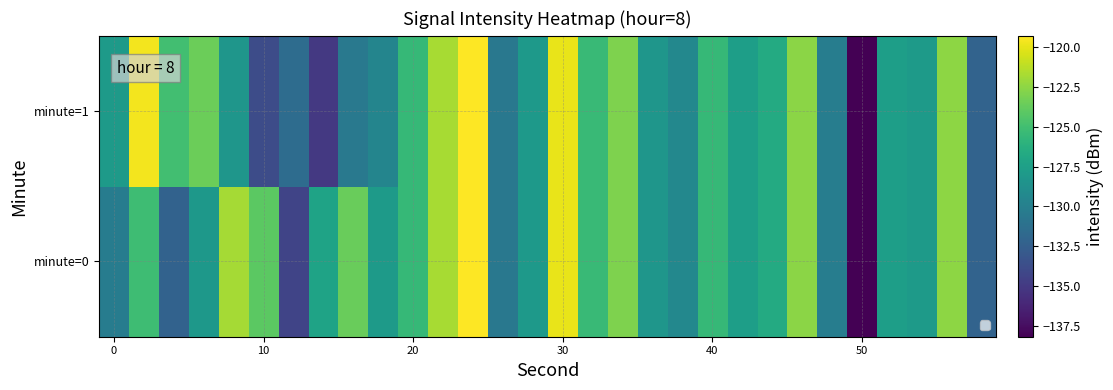

Rank the series by their maximum value, from lowest to highest.

minute=0, minute=1